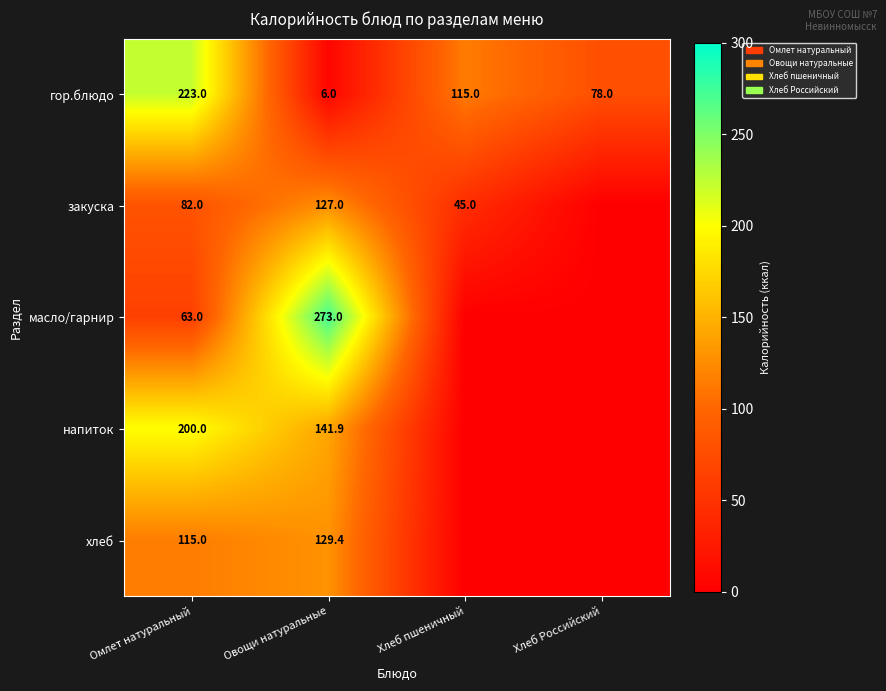

Is the value of гор.блюдо at Хлеб Российский greater than the value of закуска at Омлет натуральный?

No